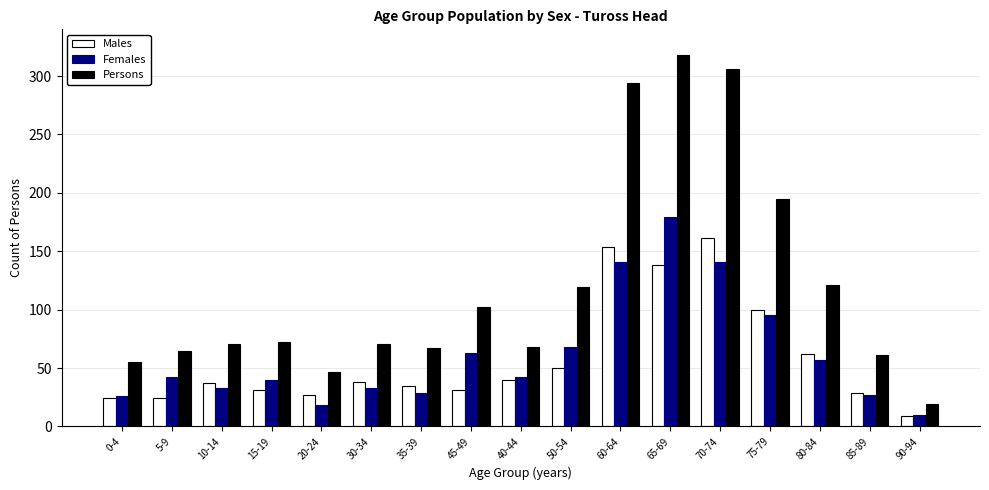

The Persons series shows 61 at 85-89. True or false?

True